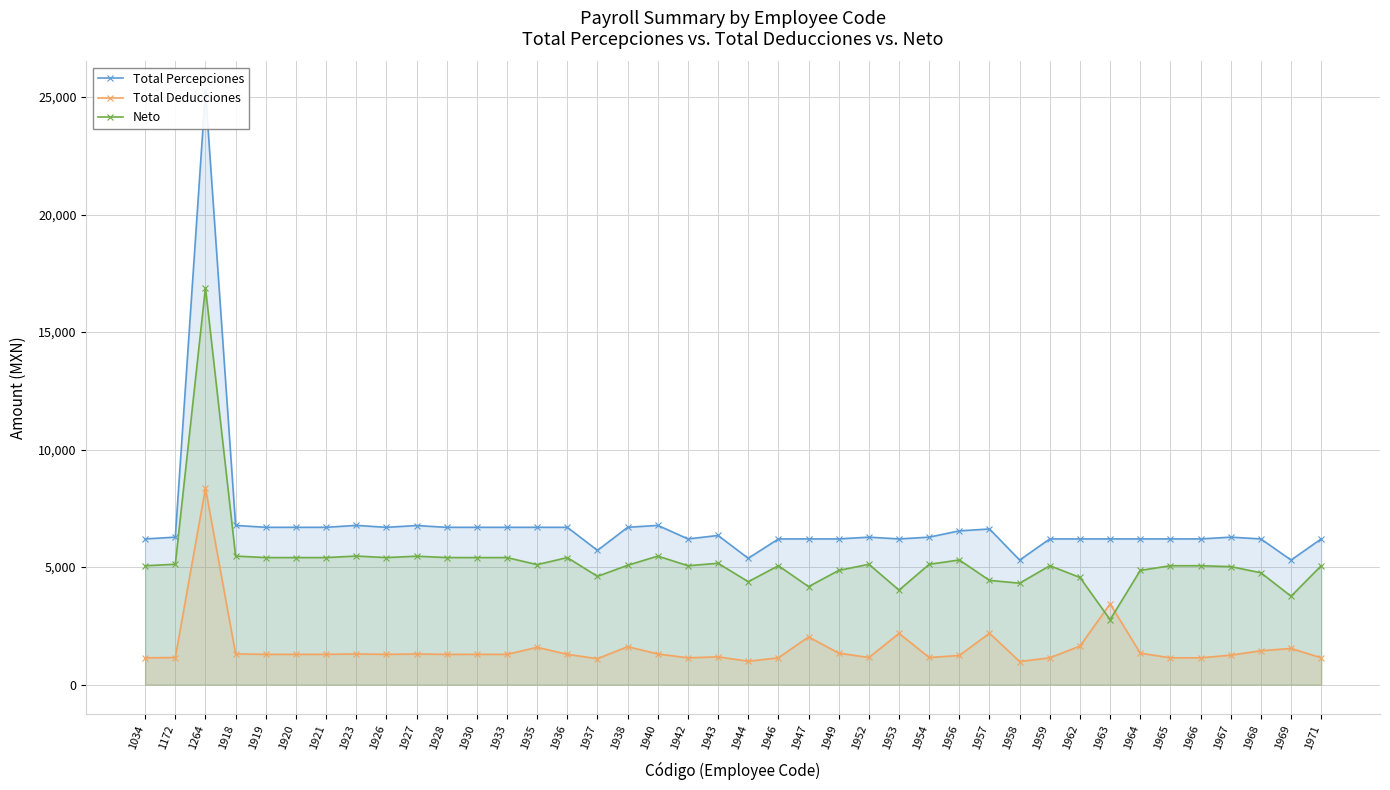

What are all the series names shown in the legend?

Total Percepciones, Total Deducciones, Neto